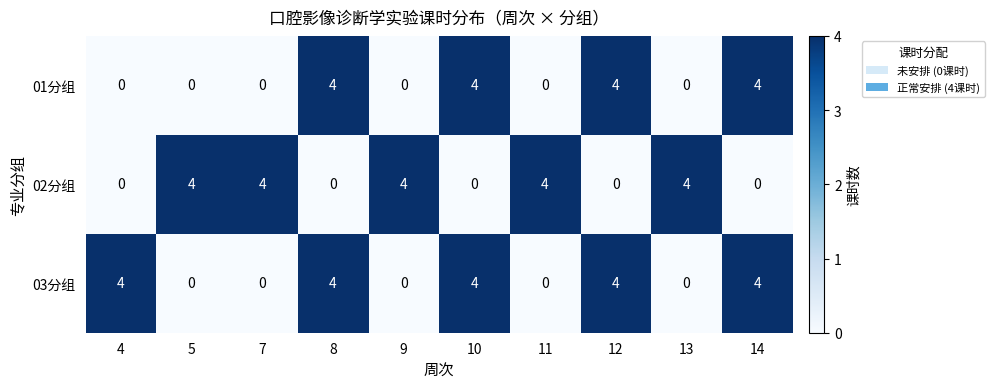

What is the difference between the highest and lowest values at 14?

4